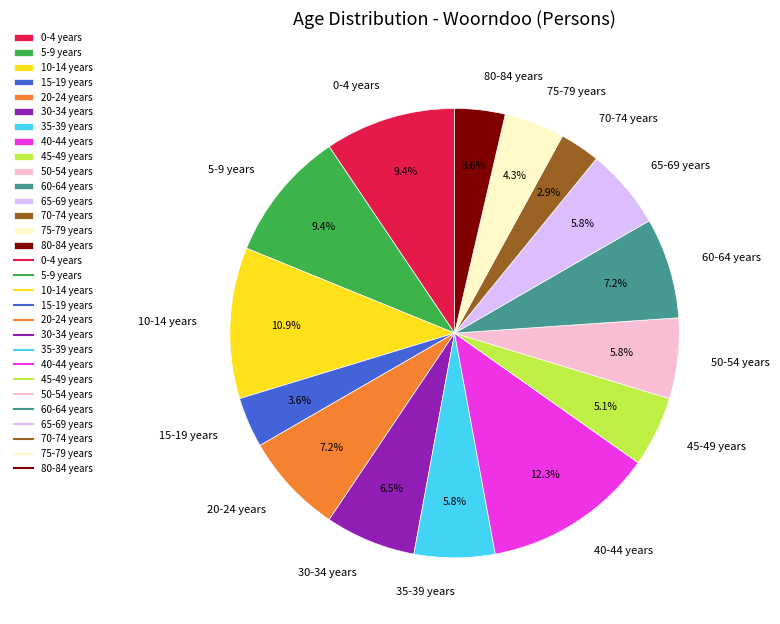

What is the smallest slice in the pie chart?

70-74 years